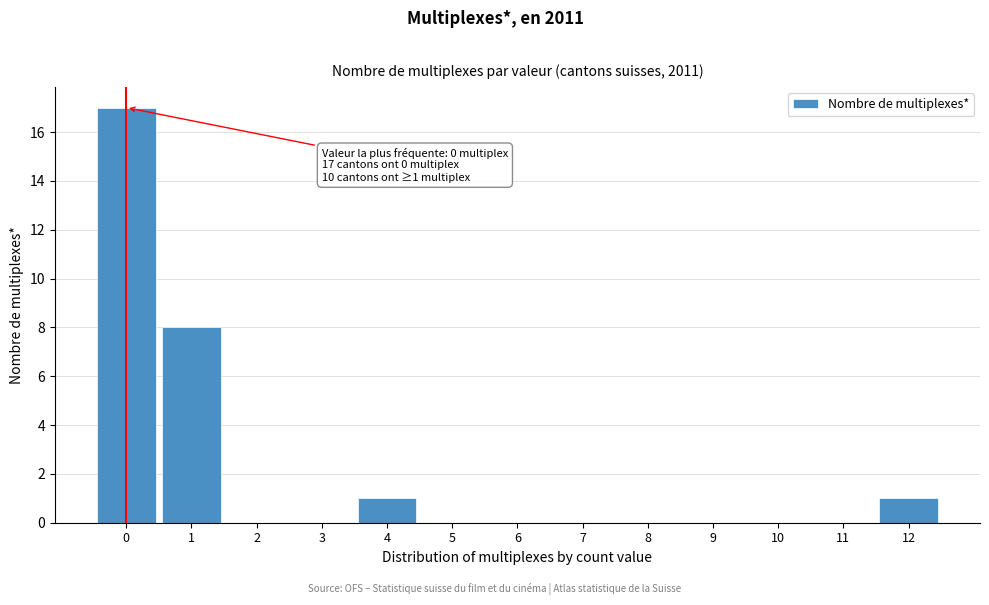

Over which range of the x-axis is the bar tallest?

-0.5 to 0.5